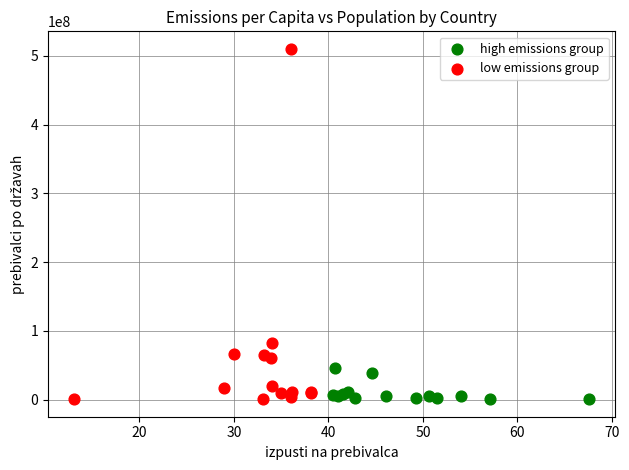

Which series contains the highest Y value?

low emissions group